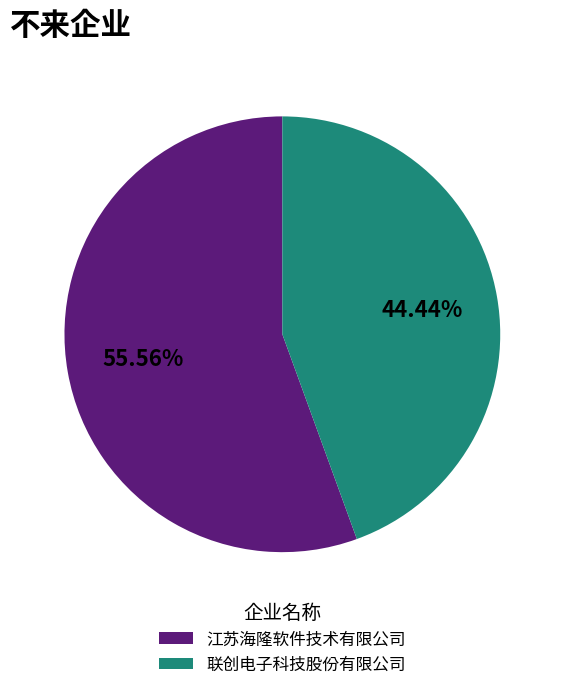

Which slice represents more than half of the pie?

江苏海隆软件技术有限公司